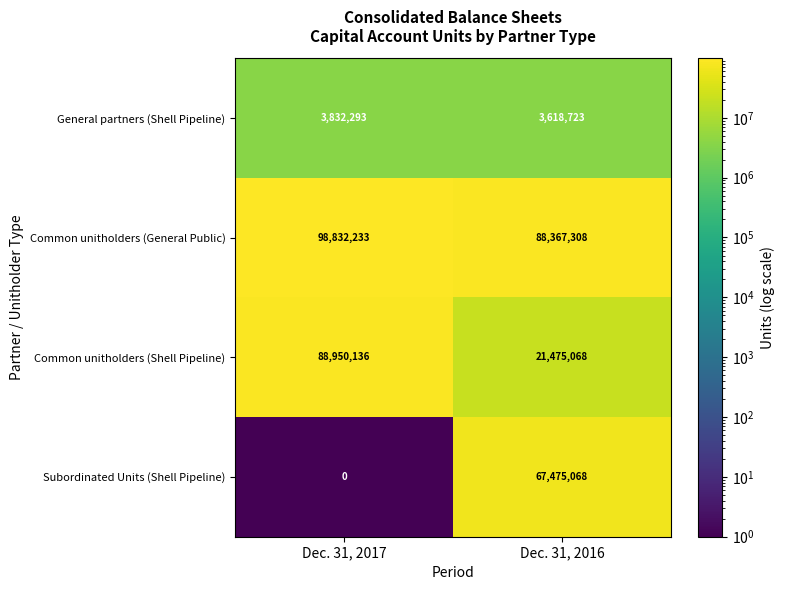

What is the difference between the highest and lowest values at Dec. 31, 2016?

84748585